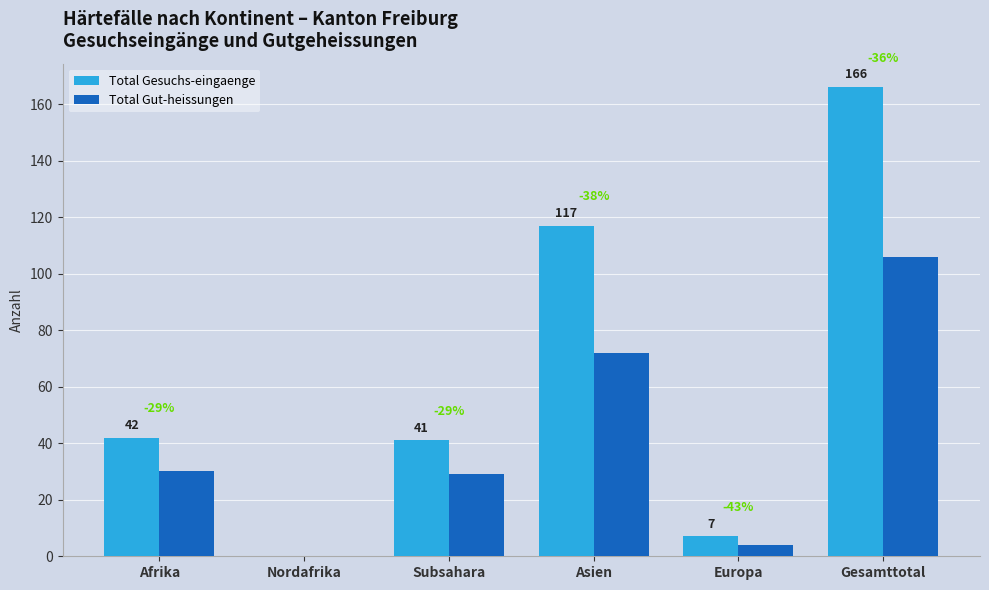

Is the value of Total Gesuchs-eingaenge at Asien greater than the value of Total Gut-heissungen at Subsahara?

Yes